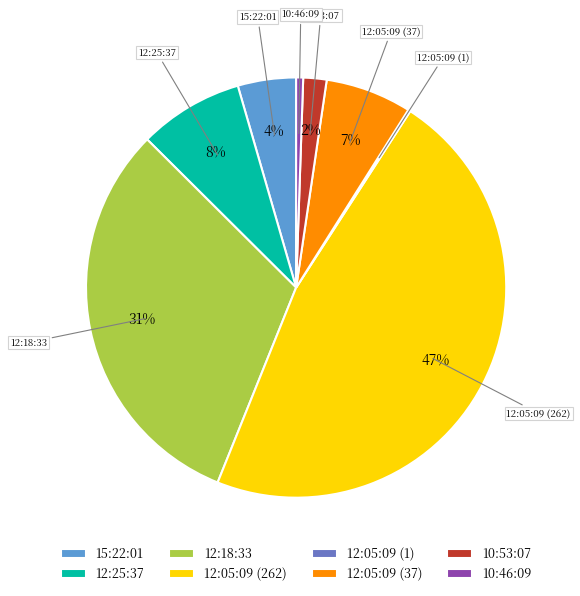

Which has a higher value, 12:25:37 or 15:22:01?

12:25:37